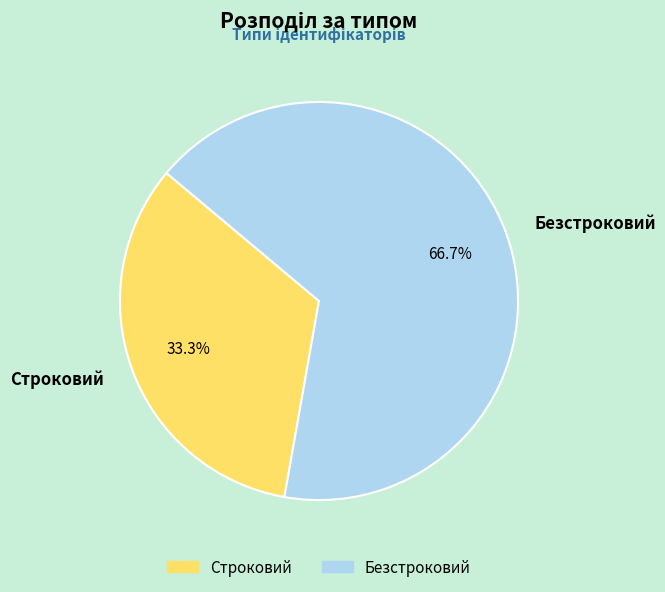

Which slice represents more than half of the pie?

Безстроковий